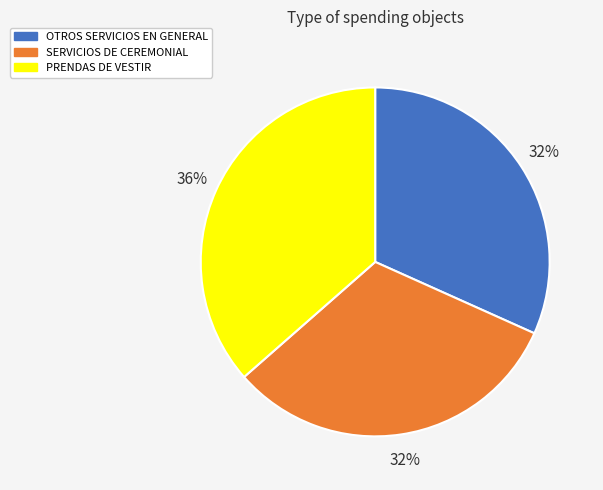

What is the ratio of the value at OTROS SERVICIOS EN GENERAL to the value at SERVICIOS DE CEREMONIAL?

1.0